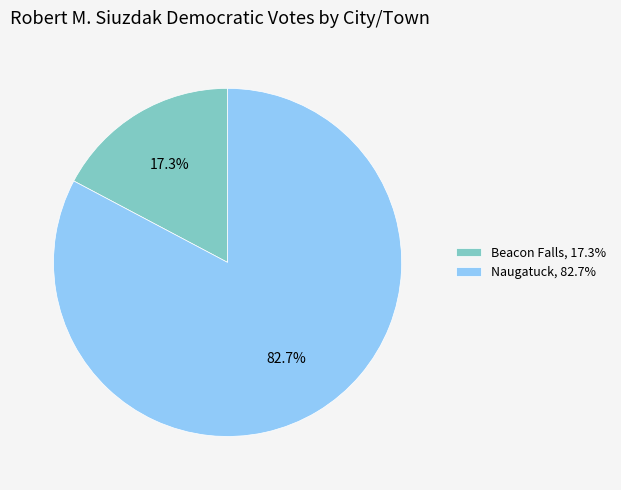

Is it true that Beacon Falls is 3% of the pie?

False